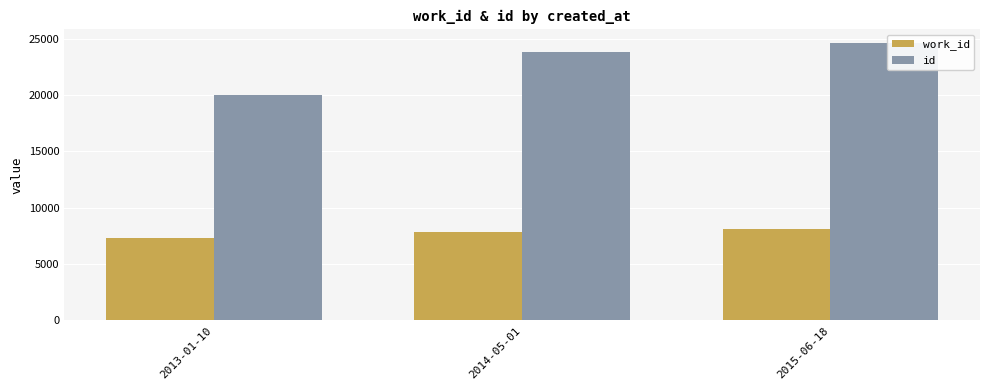

Which series has the largest total across all categories?

id